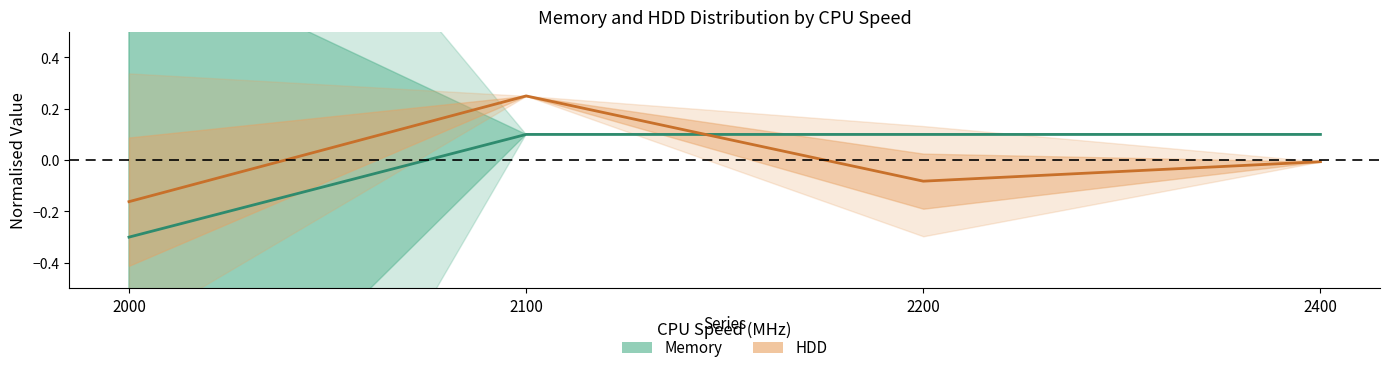

What is the spread (max minus min) of values at 2000?

0.1